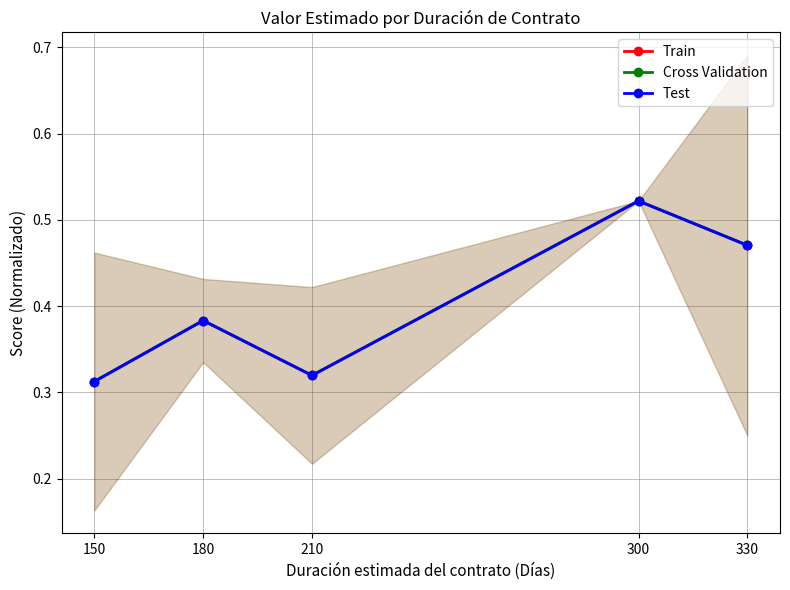

What is the sum of all Test values?

2.0